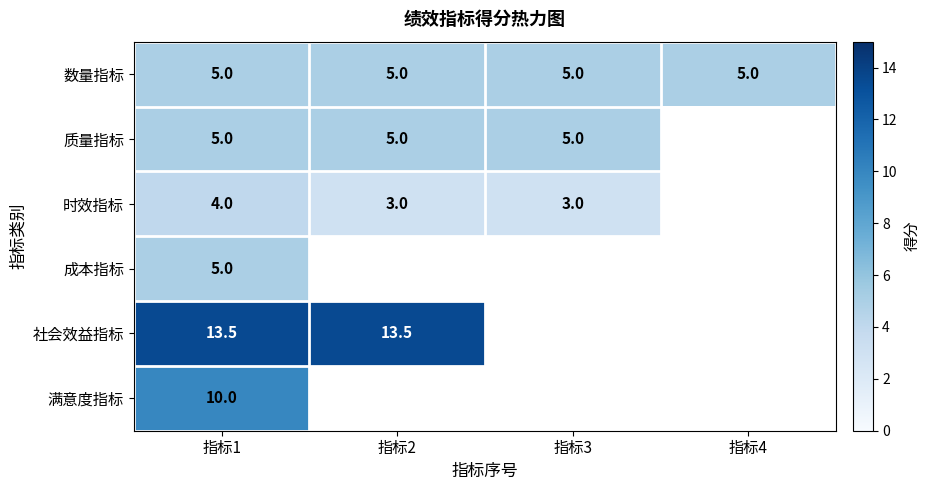

Count the number of data series in this chart.

6